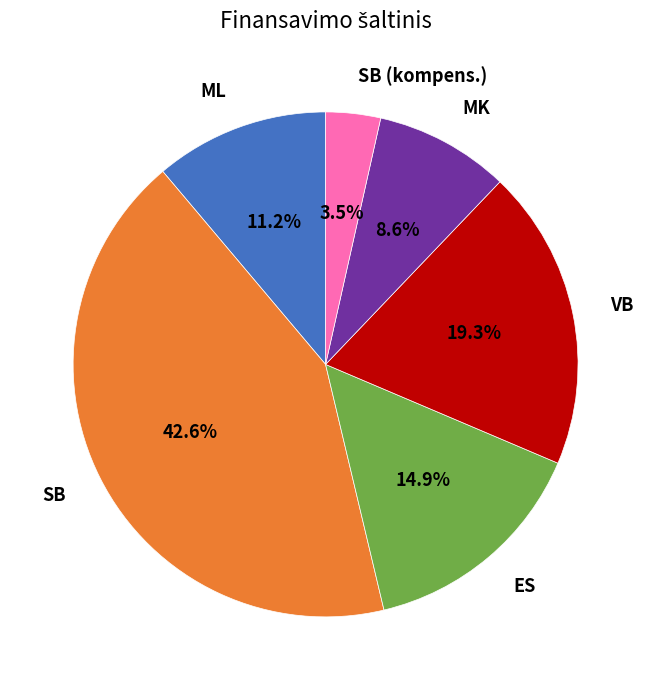

Does any single category account for the majority?

No